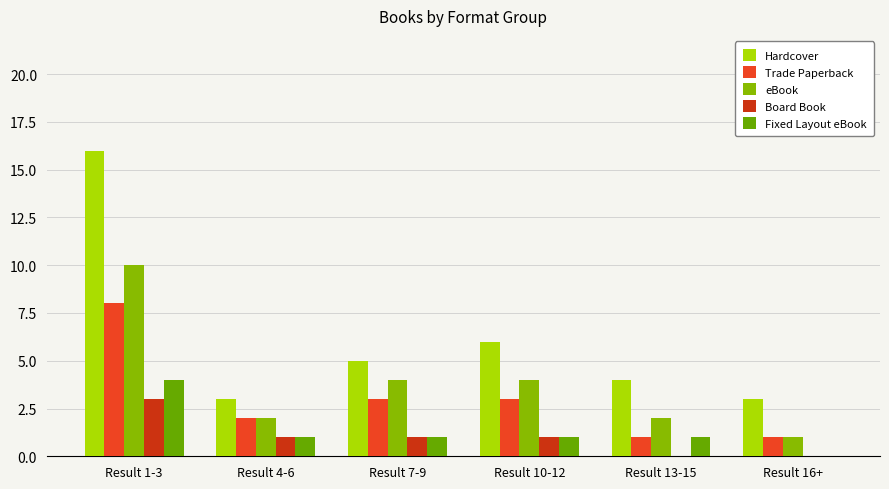

What is the label of the 1st bar from the left?

Result 1-3